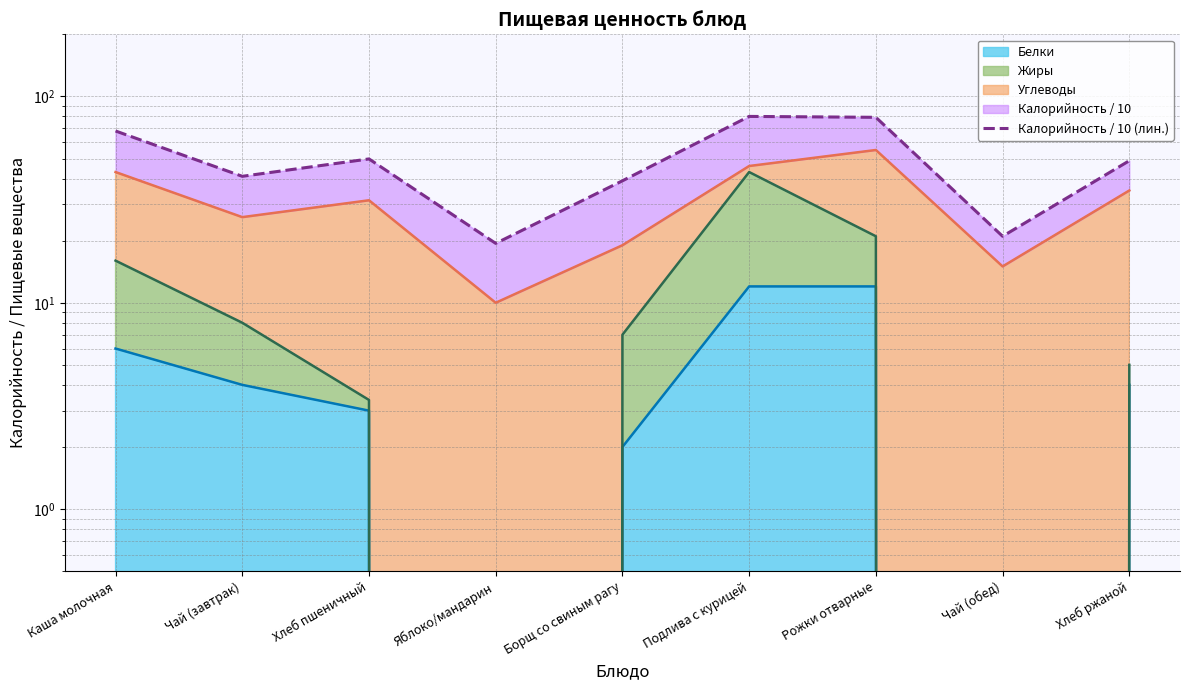

What is the ratio of the value at Хлеб ржаной to the value at Чай (обед)?

2.3